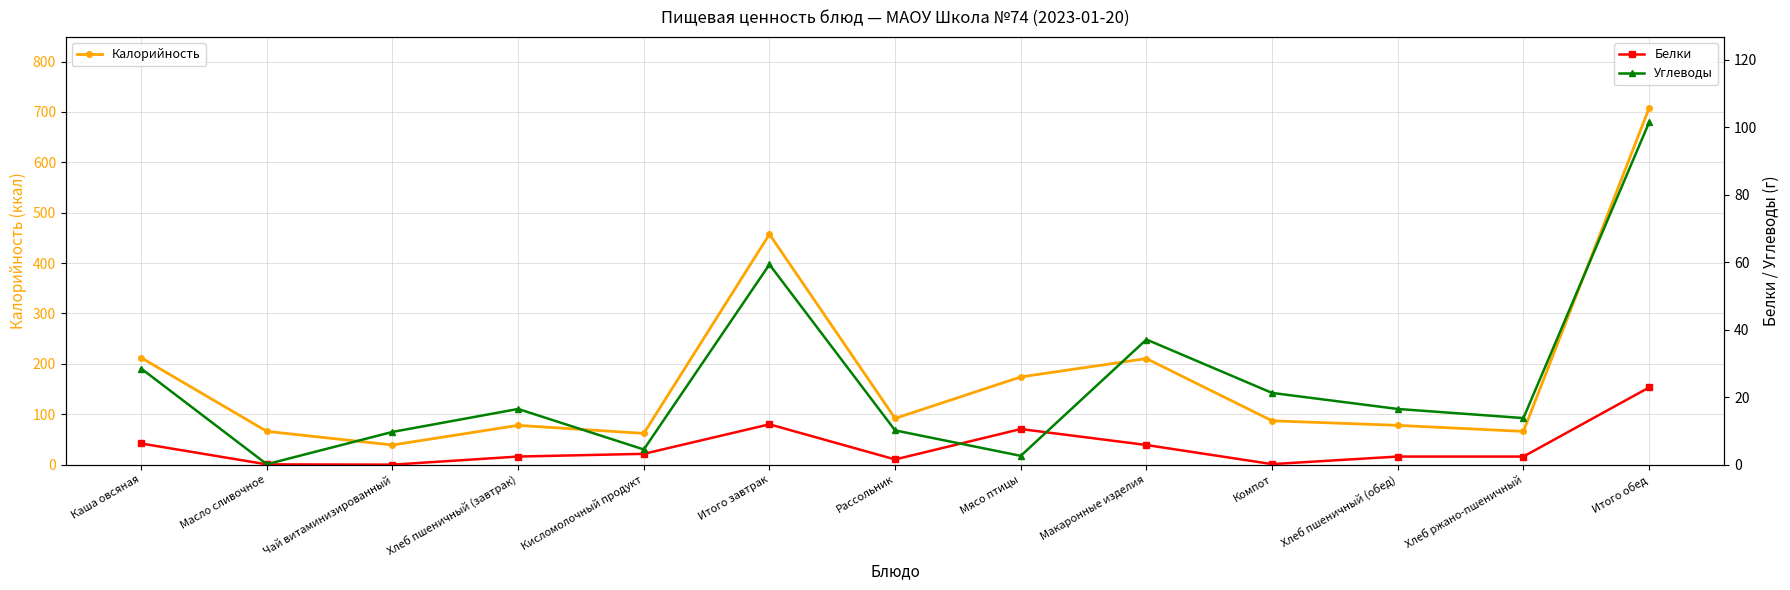

Which category has the lowest value across all series?

Чай витаминизированный